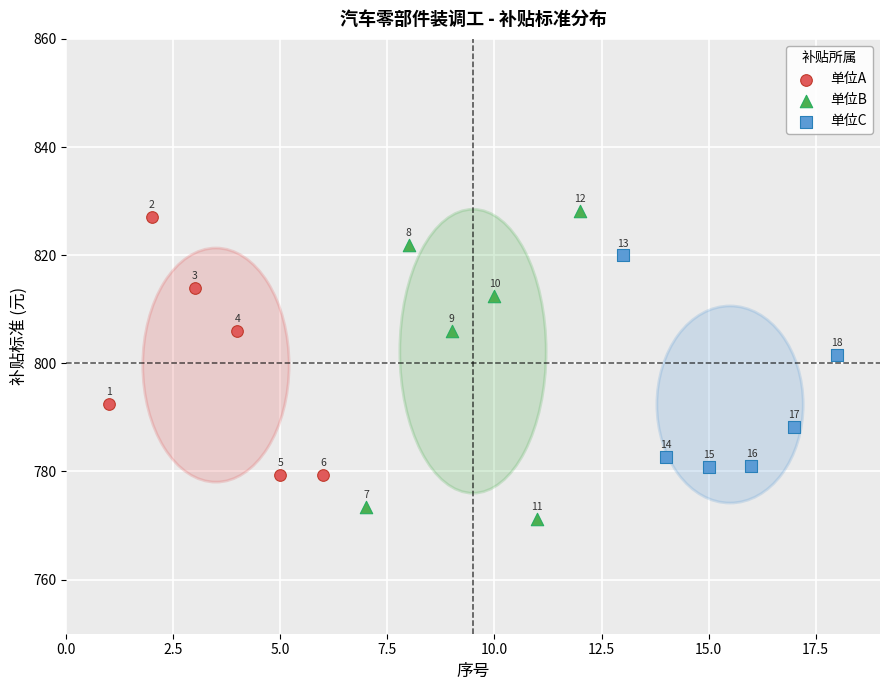

Which series contains the lowest Y value?

单位B